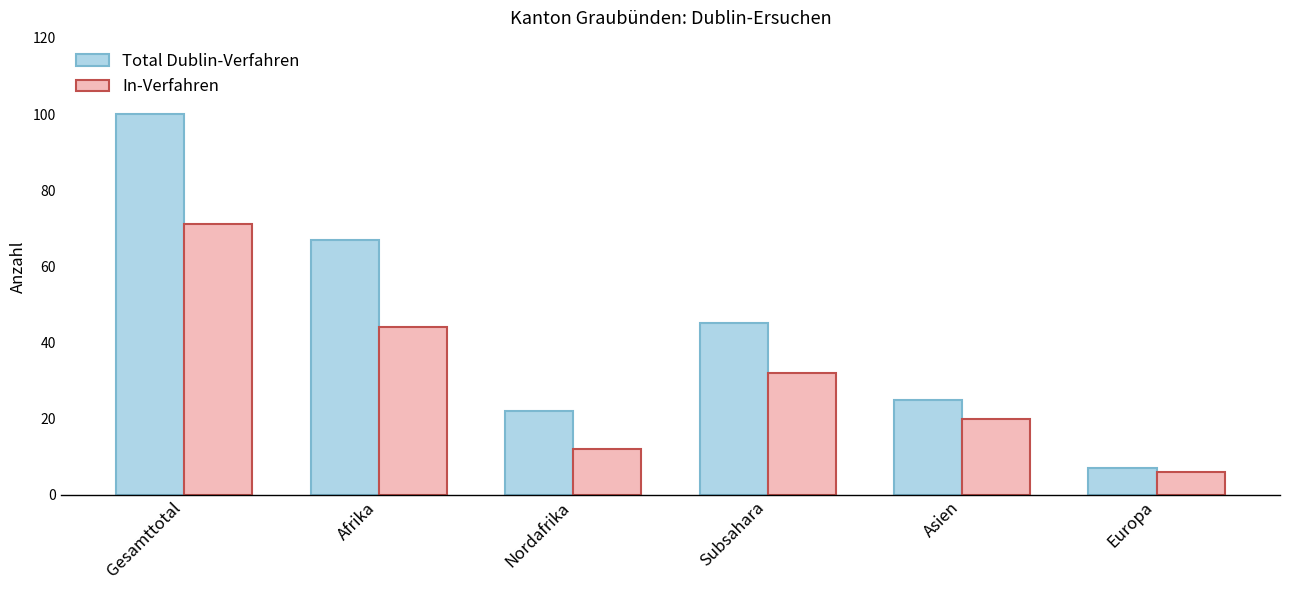

How many groups of bars are there?

6